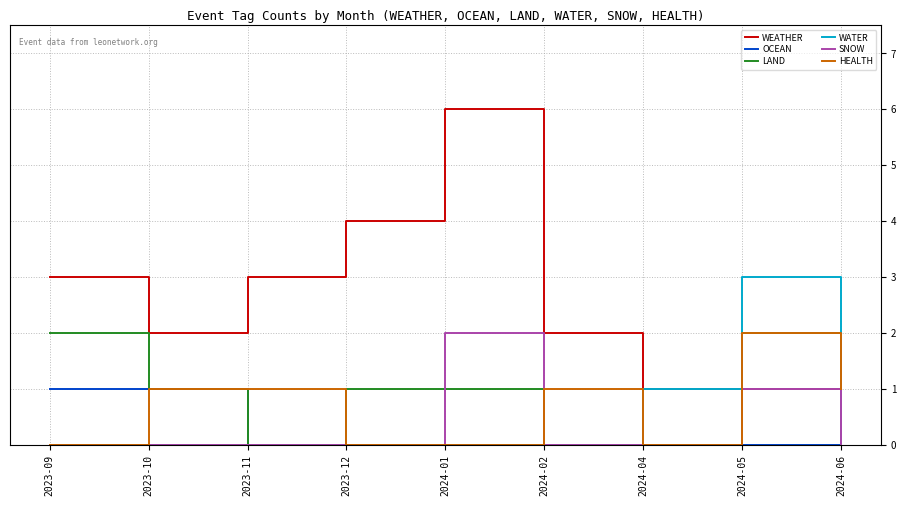

What is the sum of the WEATHER values at 2024-05 and 2024-06?

1